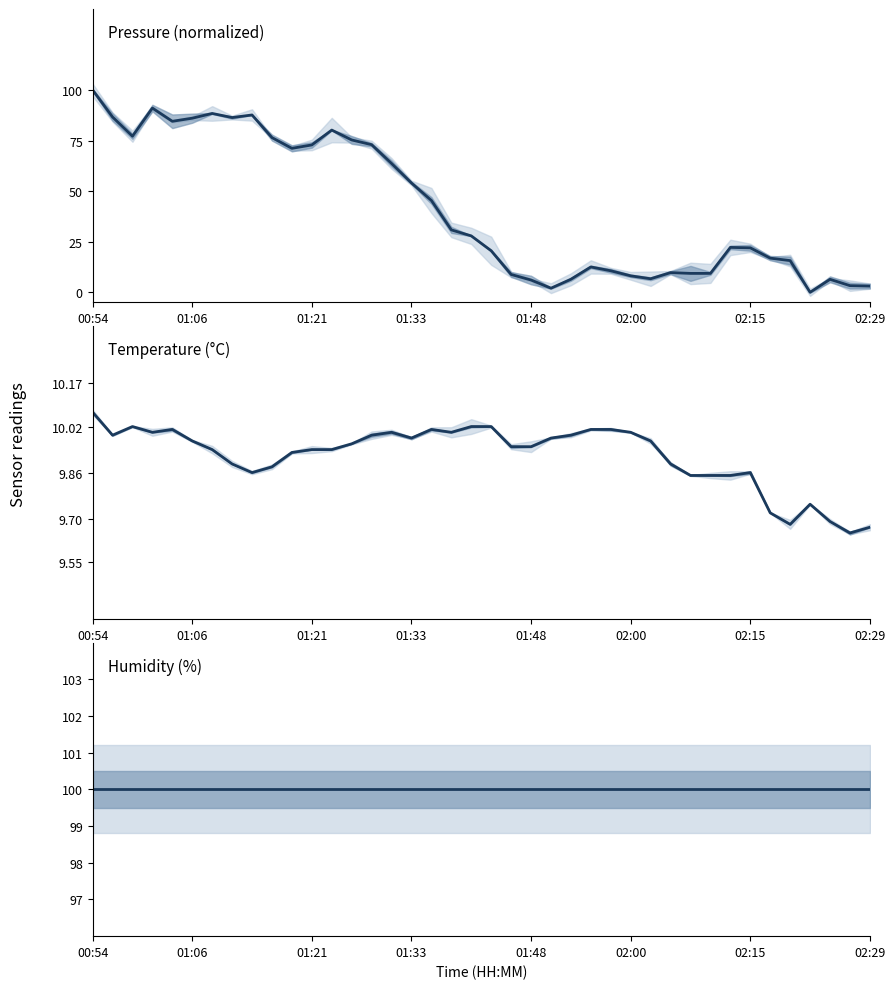

Is the value of humidity at 22 greater than the value of pressure at 38?

Yes